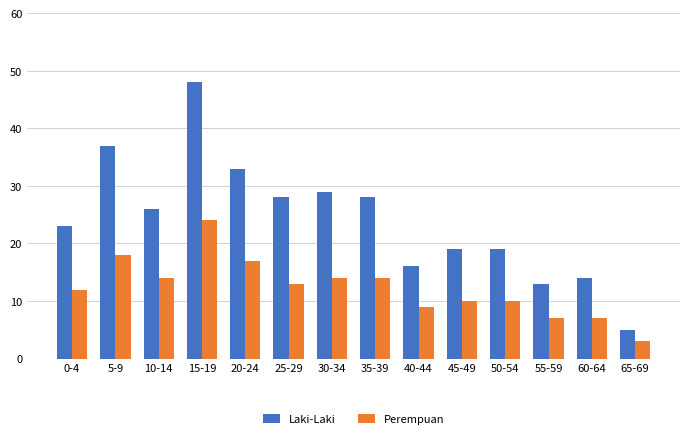

What is the average value of the Perempuan series?

12